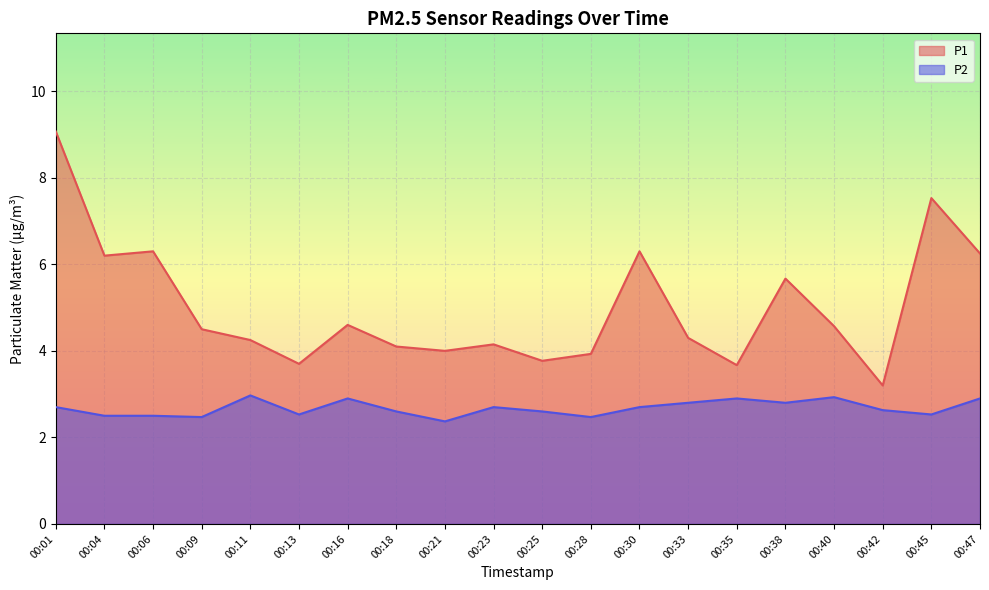

What is the difference between the P1 values at 00:45 and 00:35?

3.9